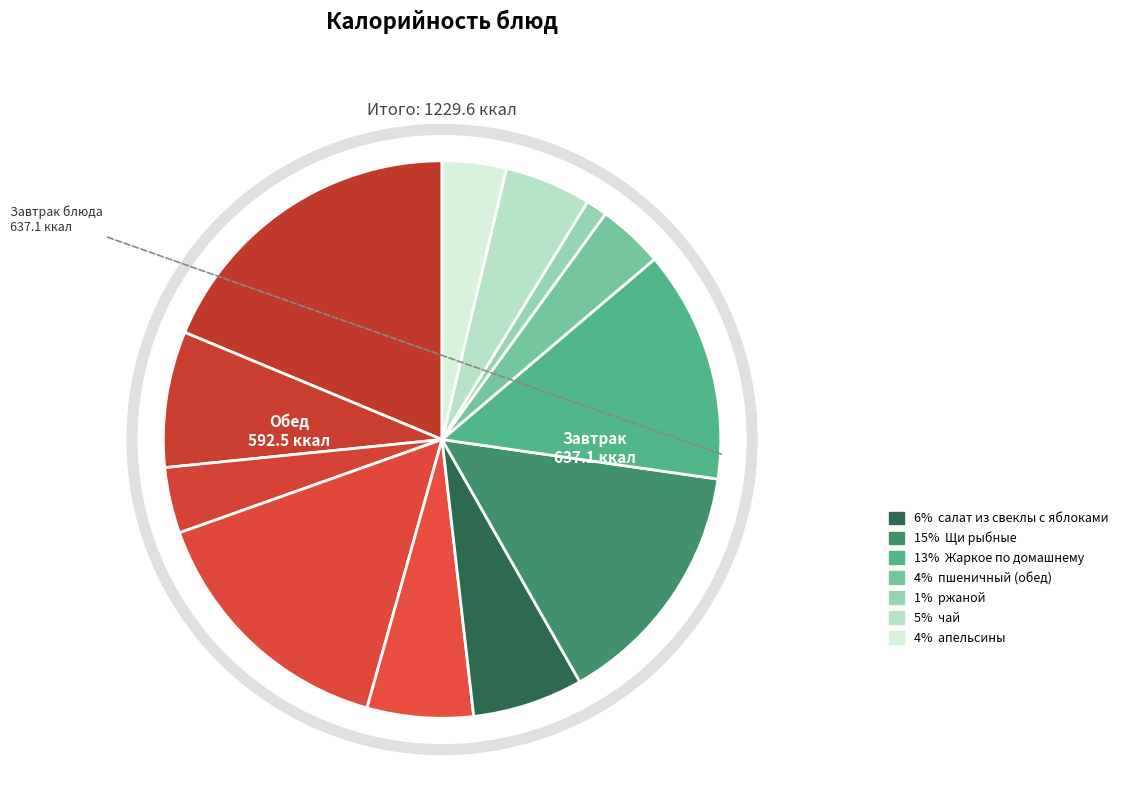

What is the smallest slice in the pie chart?

ржаной